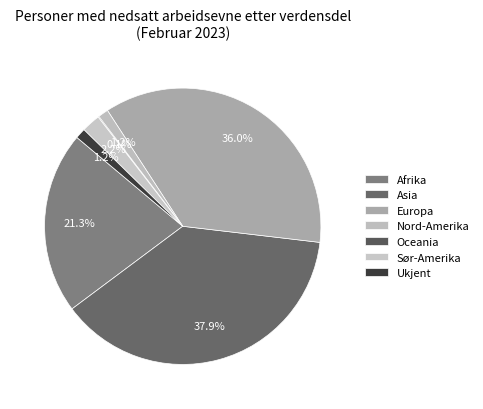

Approximately how many times larger is the value at Asia compared to Oceania?

349.3